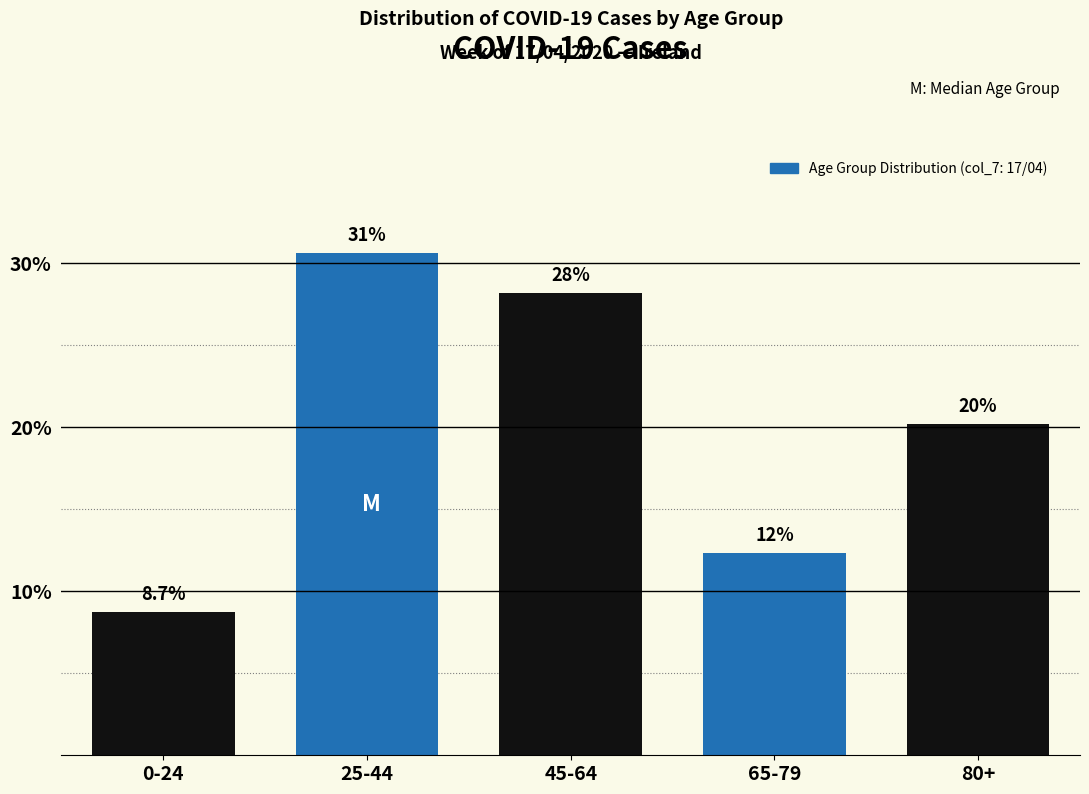

Are the bars horizontal?

No